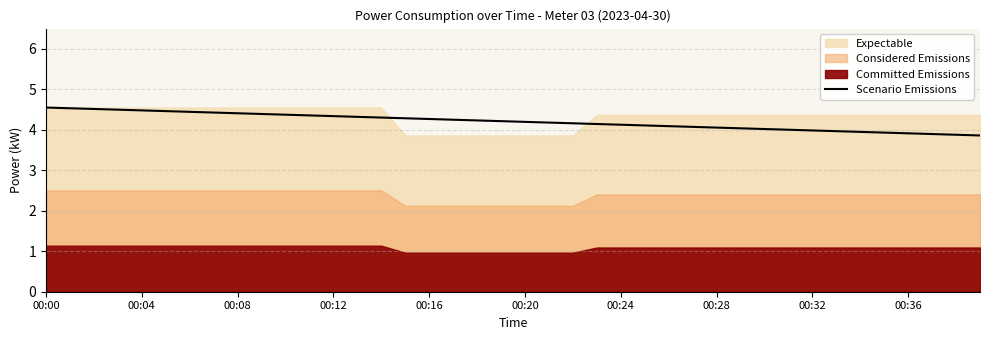

Is it true that the value at 15 is 4.3?

True